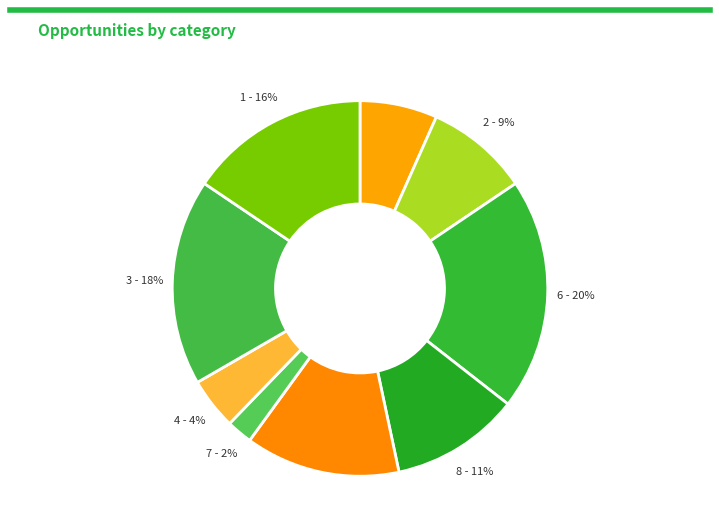

Count the number of slices in the pie.

9